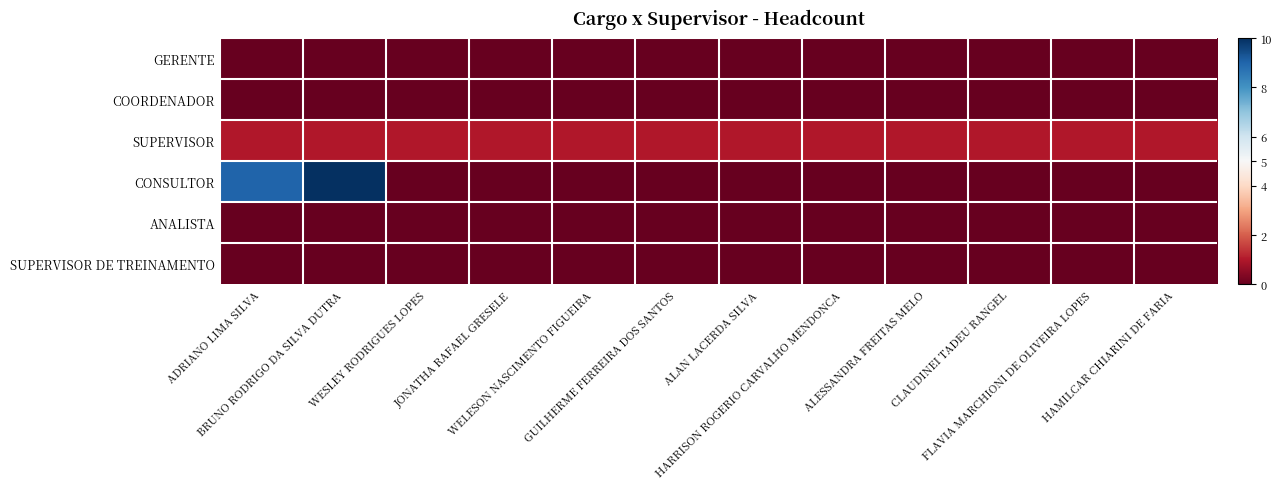

Reading left to right, transcribe all the data shown in this chart.

GERENTE: ADRIANO LIMA SILVA=0	BRUNO RODRIGO DA SILVA DUTRA=0	WESLEY RODRIGUES LOPES=0	JONATHA RAFAEL GRESELE=0	WELESON NASCIMENTO FIGUEIRA=0	GUILHERME FERREIRA DOS SANTOS=0	ALAN LACERDA SILVA=0	HARRISON ROGERIO CARVALHO MENDONCA=0	ALESSANDRA FREITAS MELO=0	CLAUDINEI TADEU RANGEL=0	FLAVIA MARCHIONI DE OLIVEIRA LOPES=0	HAMILCAR CHIARINI DE FARIA=0
COORDENADOR: ADRIANO LIMA SILVA=0	BRUNO RODRIGO DA SILVA DUTRA=0	WESLEY RODRIGUES LOPES=0	JONATHA RAFAEL GRESELE=0	WELESON NASCIMENTO FIGUEIRA=0	GUILHERME FERREIRA DOS SANTOS=0	ALAN LACERDA SILVA=0	HARRISON ROGERIO CARVALHO MENDONCA=0	ALESSANDRA FREITAS MELO=0	CLAUDINEI TADEU RANGEL=0	FLAVIA MARCHIONI DE OLIVEIRA LOPES=0	HAMILCAR CHIARINI DE FARIA=0
SUPERVISOR: ADRIANO LIMA SILVA=1	BRUNO RODRIGO DA SILVA DUTRA=1	WESLEY RODRIGUES LOPES=1	JONATHA RAFAEL GRESELE=1	WELESON NASCIMENTO FIGUEIRA=1	GUILHERME FERREIRA DOS SANTOS=1	ALAN LACERDA SILVA=1	HARRISON ROGERIO CARVALHO MENDONCA=1	ALESSANDRA FREITAS MELO=1	CLAUDINEI TADEU RANGEL=1	FLAVIA MARCHIONI DE OLIVEIRA LOPES=1	HAMILCAR CHIARINI DE FARIA=1
CONSULTOR: ADRIANO LIMA SILVA=9	BRUNO RODRIGO DA SILVA DUTRA=10	WESLEY RODRIGUES LOPES=0	JONATHA RAFAEL GRESELE=0	WELESON NASCIMENTO FIGUEIRA=0	GUILHERME FERREIRA DOS SANTOS=0	ALAN LACERDA SILVA=0	HARRISON ROGERIO CARVALHO MENDONCA=0	ALESSANDRA FREITAS MELO=0	CLAUDINEI TADEU RANGEL=0	FLAVIA MARCHIONI DE OLIVEIRA LOPES=0	HAMILCAR CHIARINI DE FARIA=0
ANALISTA: ADRIANO LIMA SILVA=0	BRUNO RODRIGO DA SILVA DUTRA=0	WESLEY RODRIGUES LOPES=0	JONATHA RAFAEL GRESELE=0	WELESON NASCIMENTO FIGUEIRA=0	GUILHERME FERREIRA DOS SANTOS=0	ALAN LACERDA SILVA=0	HARRISON ROGERIO CARVALHO MENDONCA=0	ALESSANDRA FREITAS MELO=0	CLAUDINEI TADEU RANGEL=0	FLAVIA MARCHIONI DE OLIVEIRA LOPES=0	HAMILCAR CHIARINI DE FARIA=0
SUPERVISOR DE TREINAMENTO: ADRIANO LIMA SILVA=0	BRUNO RODRIGO DA SILVA DUTRA=0	WESLEY RODRIGUES LOPES=0	JONATHA RAFAEL GRESELE=0	WELESON NASCIMENTO FIGUEIRA=0	GUILHERME FERREIRA DOS SANTOS=0	ALAN LACERDA SILVA=0	HARRISON ROGERIO CARVALHO MENDONCA=0	ALESSANDRA FREITAS MELO=0	CLAUDINEI TADEU RANGEL=0	FLAVIA MARCHIONI DE OLIVEIRA LOPES=0	HAMILCAR CHIARINI DE FARIA=0